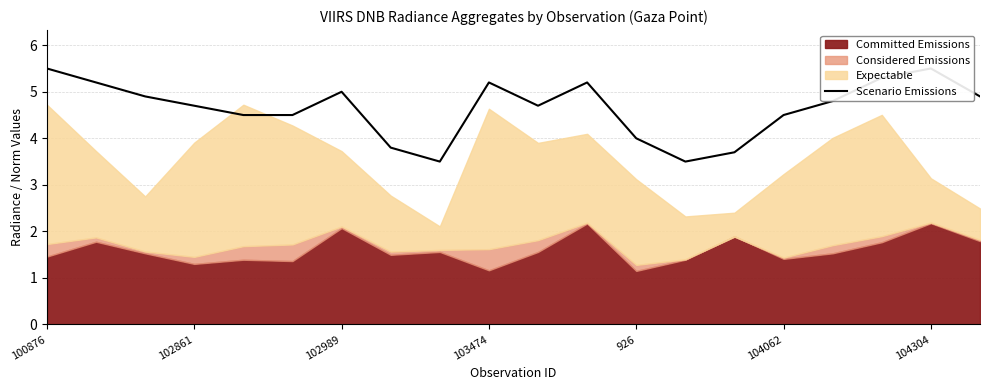

What is the greatest value displayed?

5.5